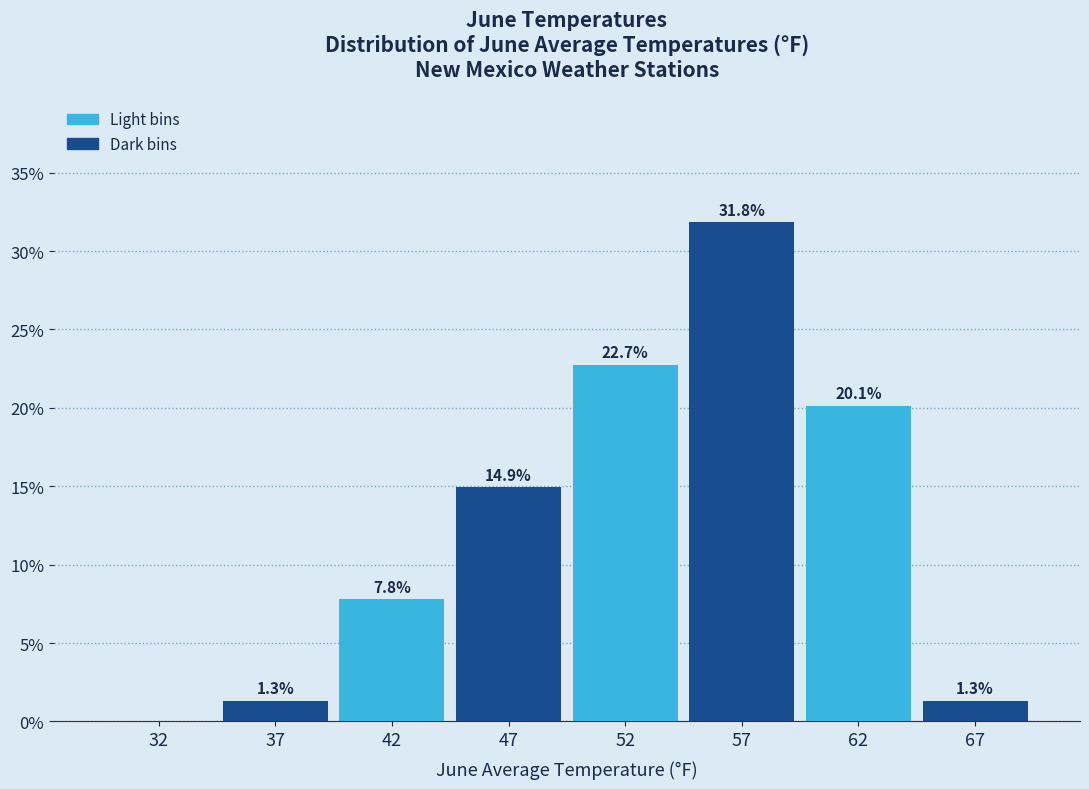

At which category is the sum across all series the highest?

52